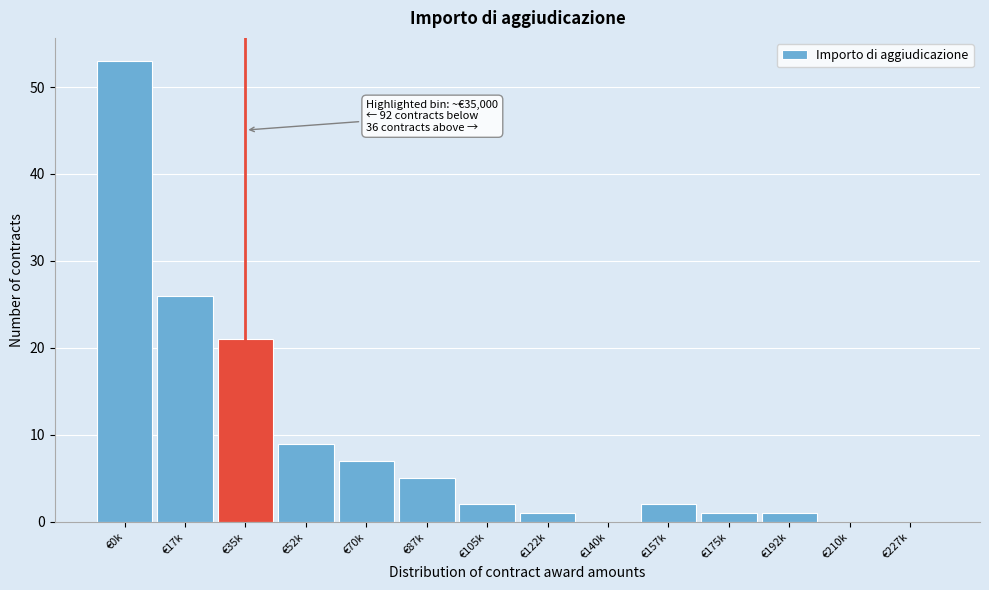

Reading left to right, list all the values displayed in this chart.

€0k=53	€17k=26	€35k=21	€52k=9	€70k=7	€87k=5	€105k=2	€122k=1	€140k=0	€157k=2	€175k=1	€192k=1	€210k=0	€227k=0